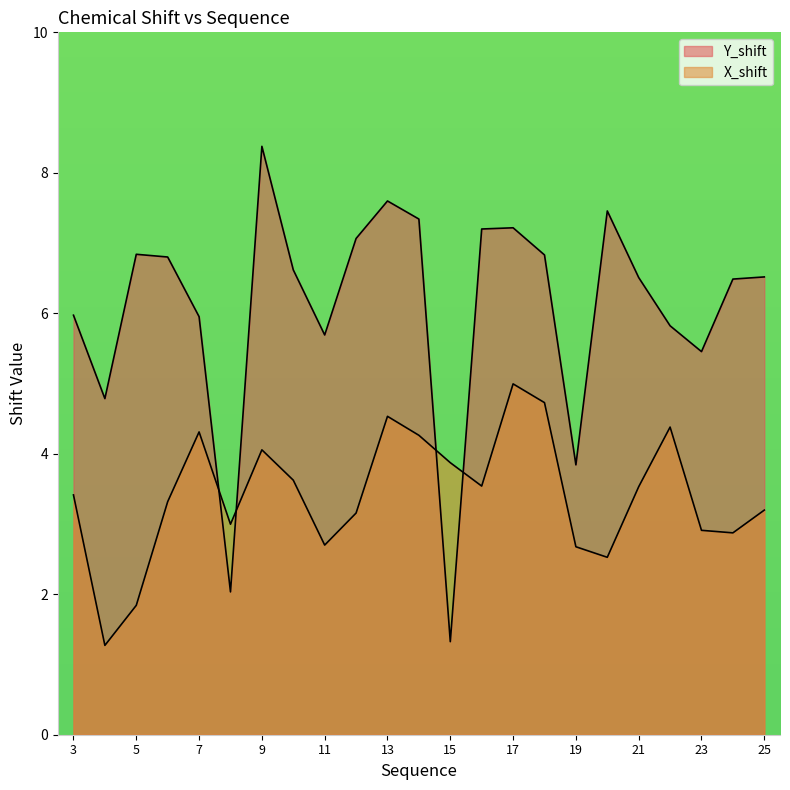

Which series changed the most between 16 and 23?

Y_shift